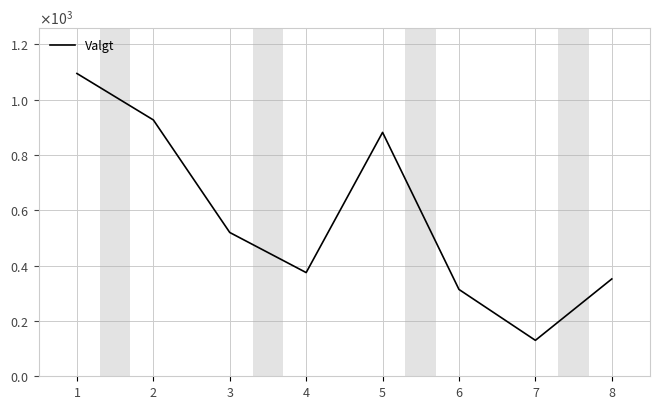

Does the chart have visible grid lines?

Yes